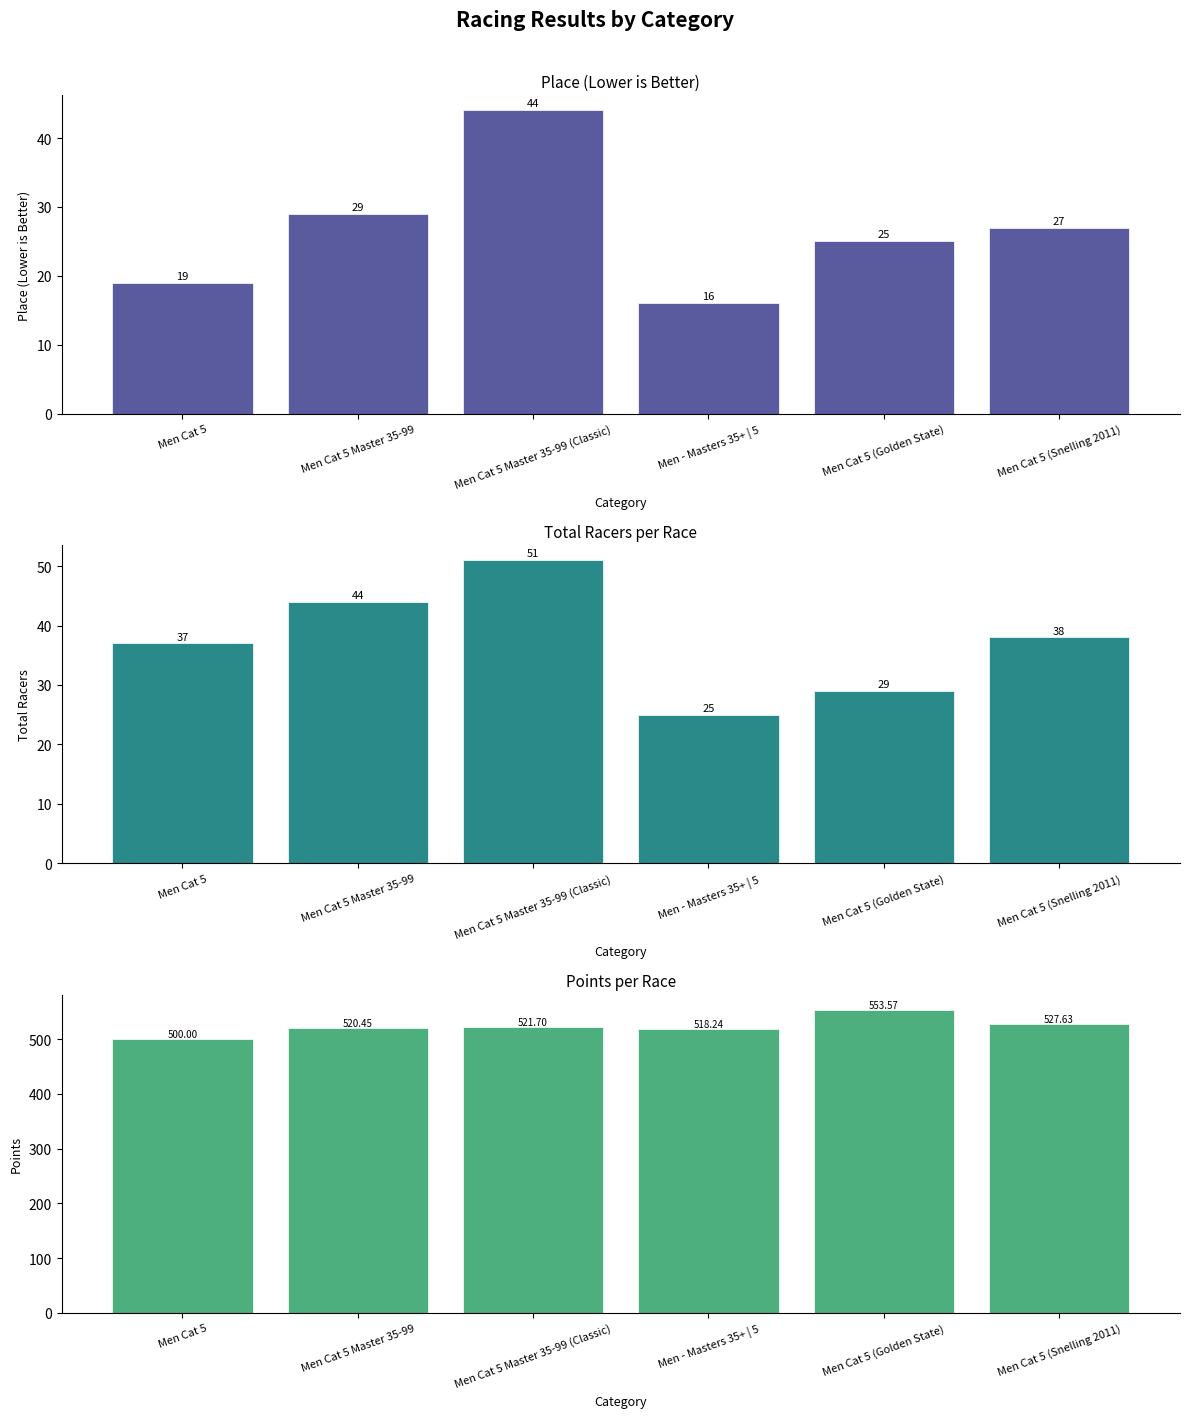

What is the difference between the Points values at Men Cat 5 and Men Cat 5 (Snelling 2011)?

27.6